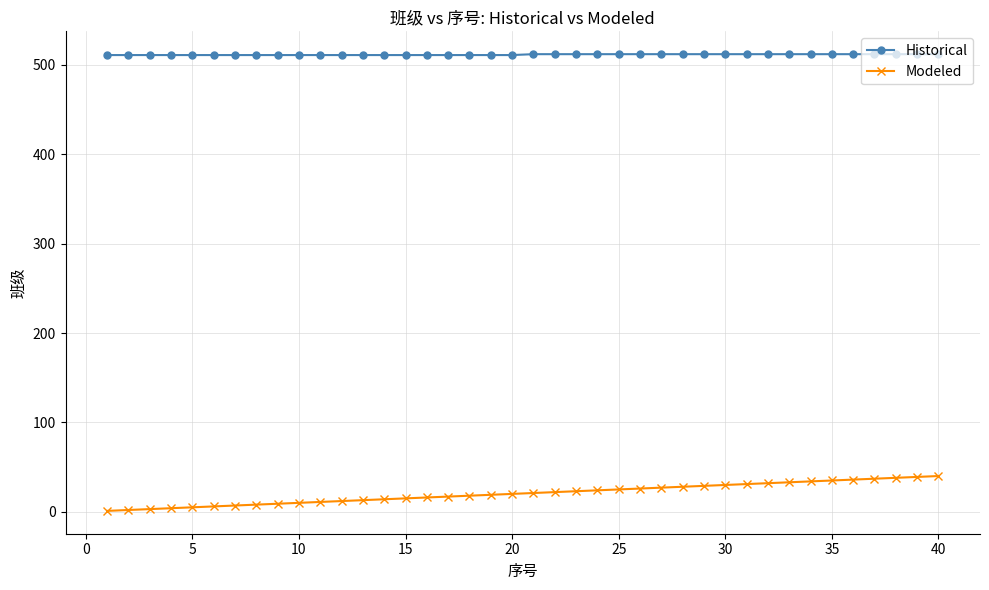

List the series in order of their overall mean, highest first.

Historical, Modeled